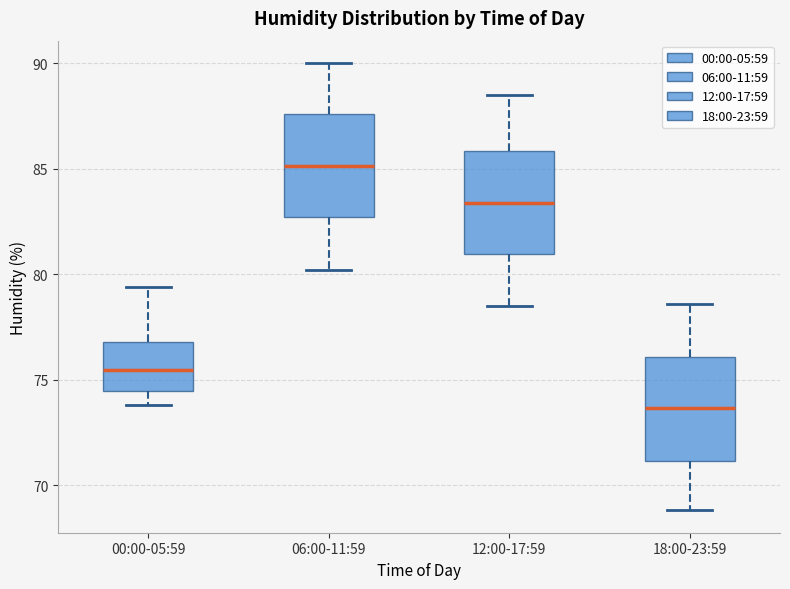

Reading left to right, read every box against the y-axis: the position of its median line, the range the box covers, and the ends of its whiskers. The values are not printed on the chart, so give them approximately, as read against the axis.

00:00-05:59: median 75.5, box 74.5 to 77.0, whiskers 74.0 to 79.5
06:00-11:59: median 85.0, box 82.5 to 87.5, whiskers 80.0 to 90.0
12:00-17:59: median 83.5, box 81.0 to 86.0, whiskers 78.5 to 88.5
18:00-23:59: median 73.5, box 71.0 to 76.0, whiskers 69.0 to 78.5